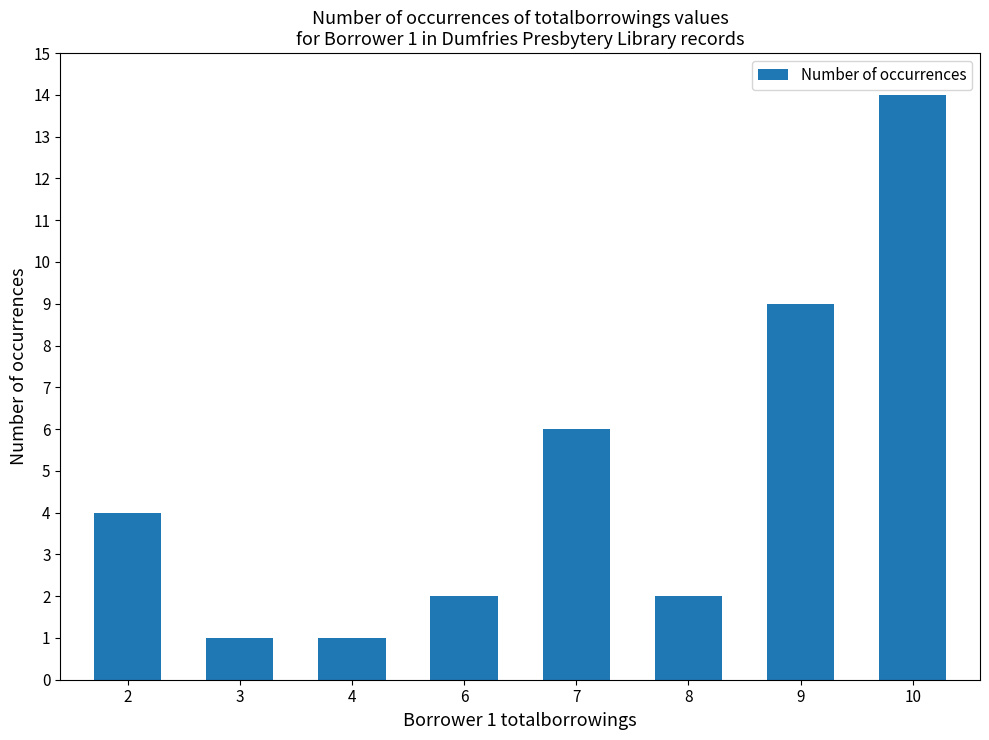

What is the sum of all values?

39